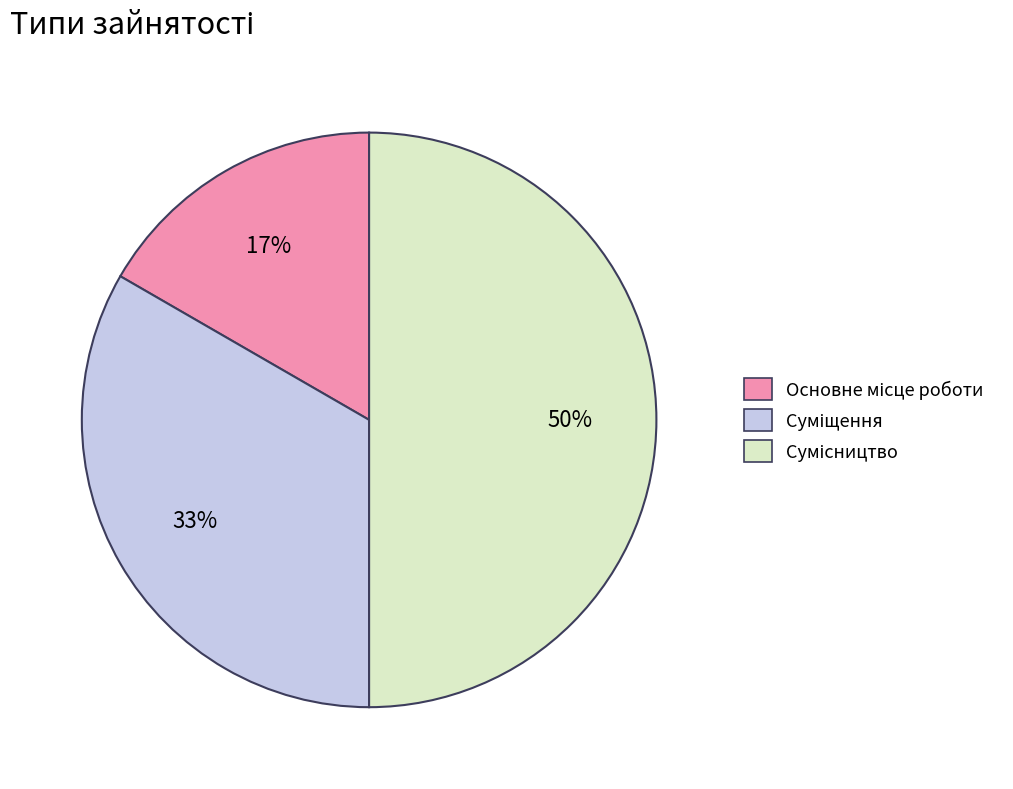

Which has a higher value, Суміщення or Основне місце роботи?

Суміщення